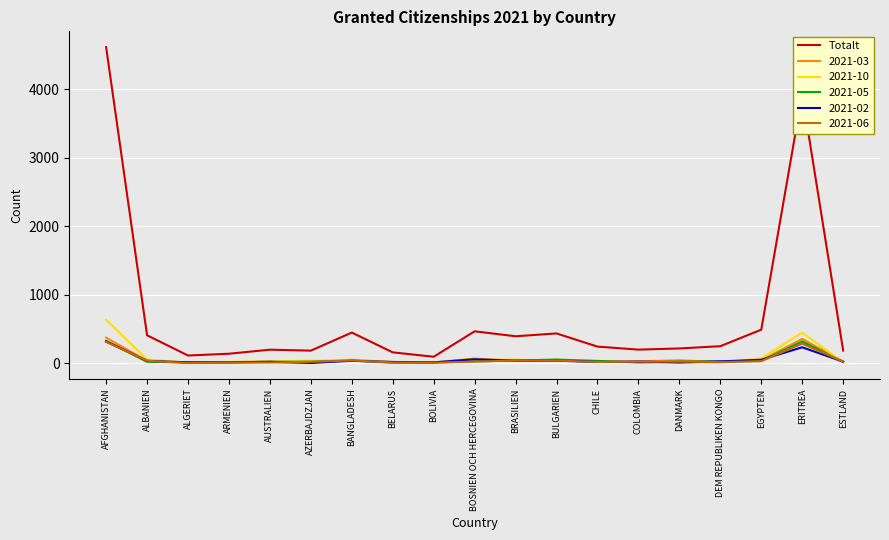

Which series has the widest spread of values?

Totalt